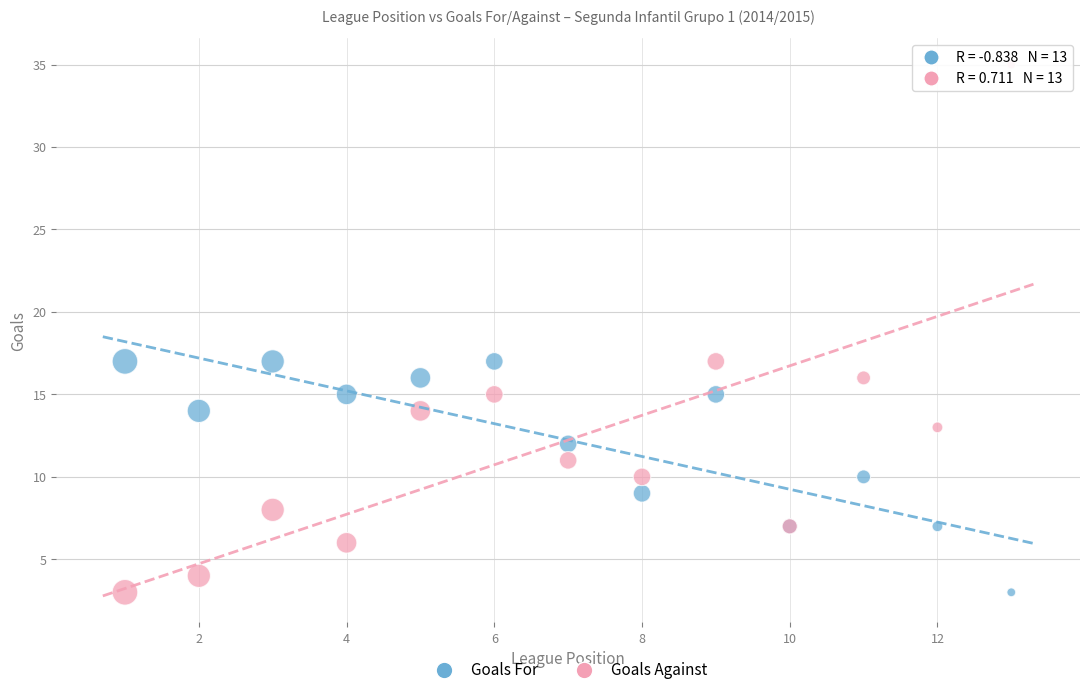

Which series has the largest Y range (max minus min)?

Goals Against